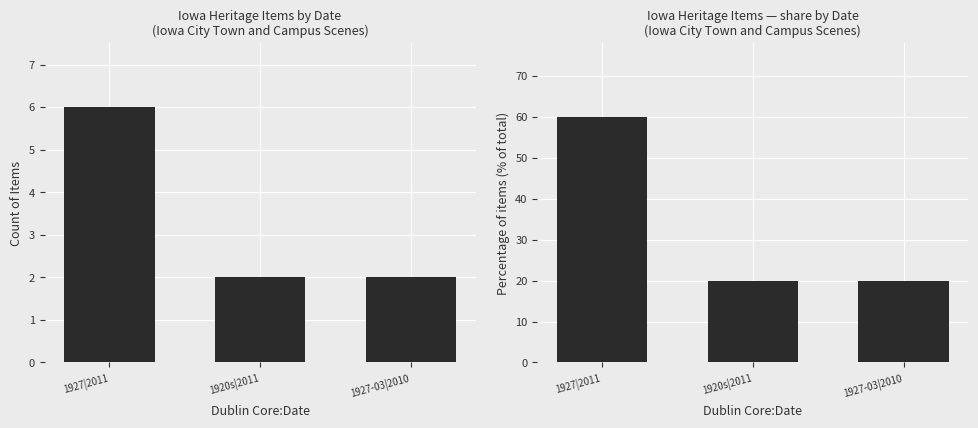

Is the value of Item Count by Year at 1920s|2011 greater than the value of % of Total Items at 1927-03|2010?

No